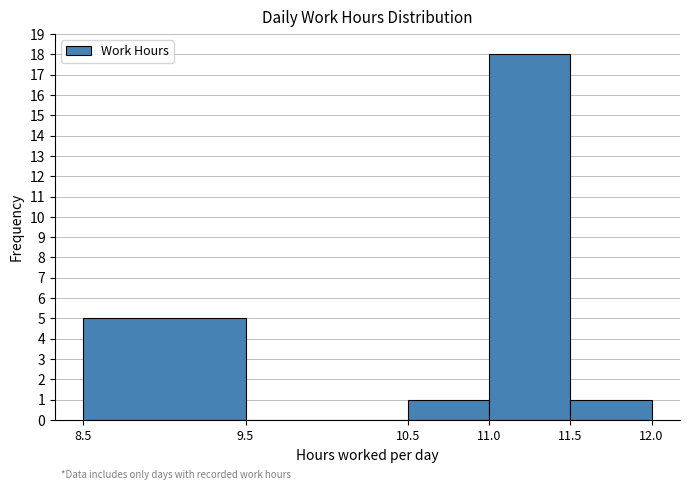

Reading left to right, list every bar in this chart as the range it spans on the x-axis followed by its height. The values are not printed on the chart, so give them approximately, as read against the axis.

8.5 to 9.5: 5
9.5 to 10.5: 0
10.5 to 11.0: 1
11.0 to 11.5: 18
11.5 to 12.0: 1